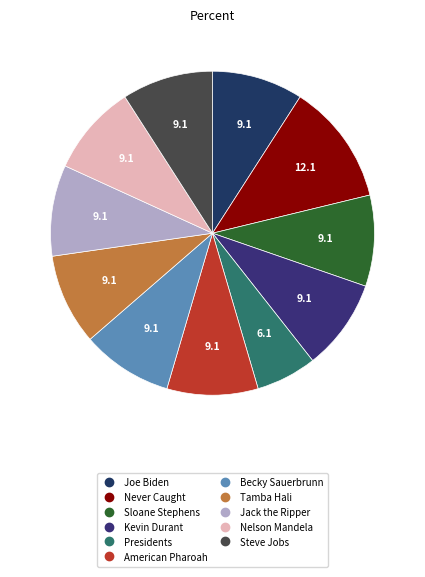

To the nearest percent, what portion does Nelson Mandela represent?

9%